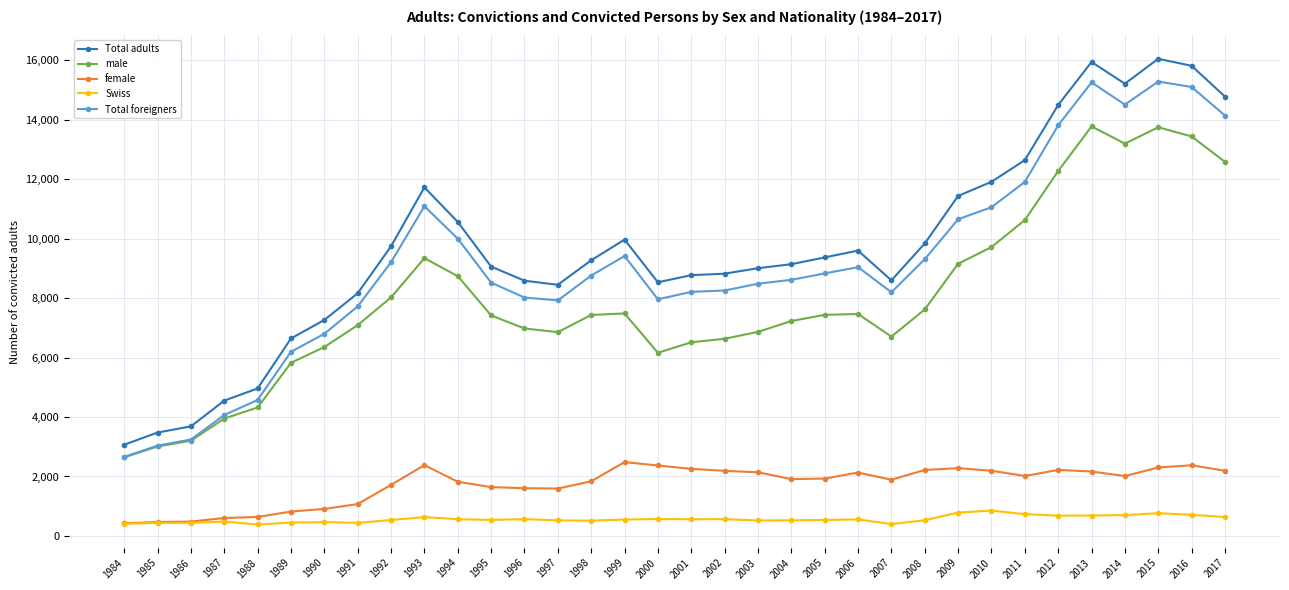

What is the maximum value for Swiss?

854